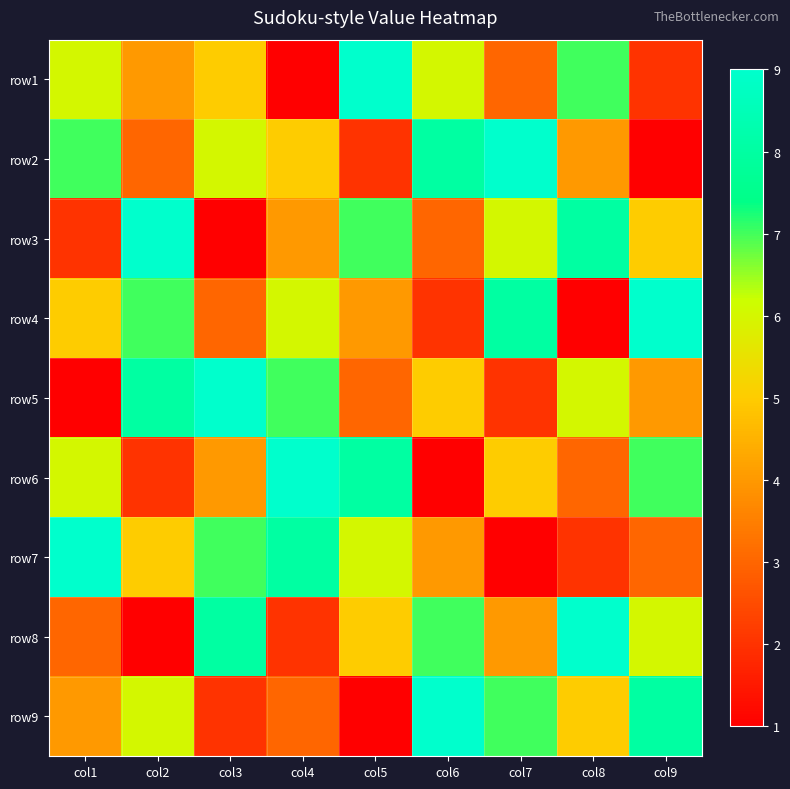

At which category does the chart reach its minimum across all series?

col4